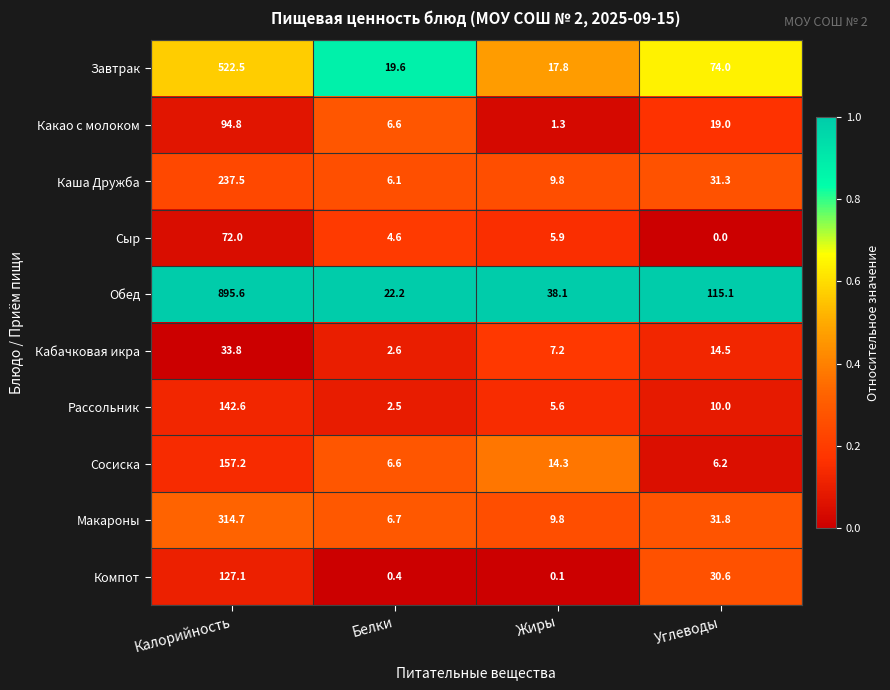

Count the number of categories in the chart.

4